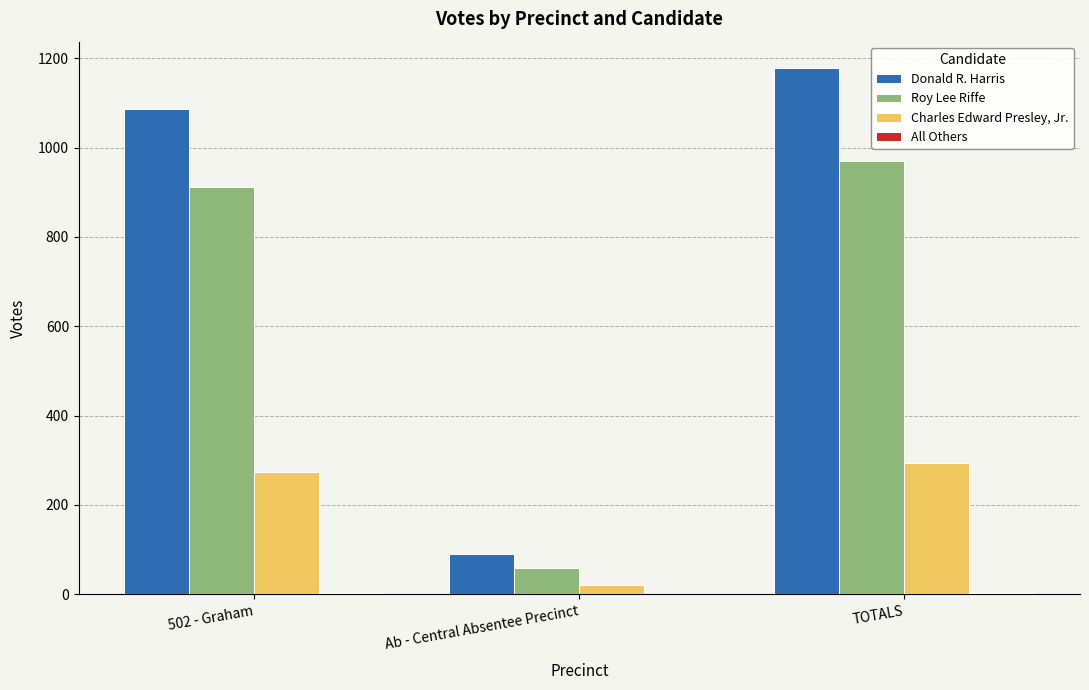

What is the sum of all Donald R. Harris values?

2356